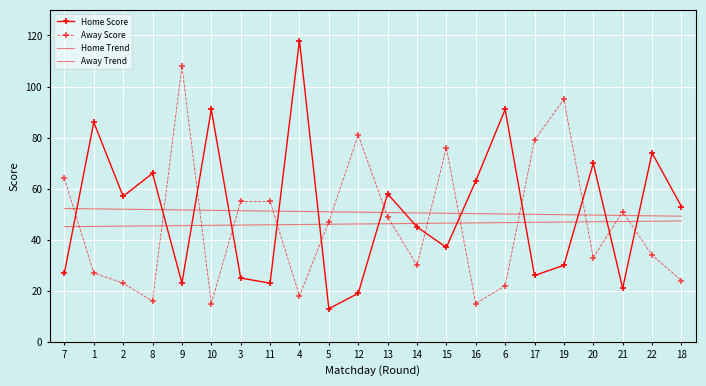

True or false: Home Trend and Away Trend cross at least once.

False